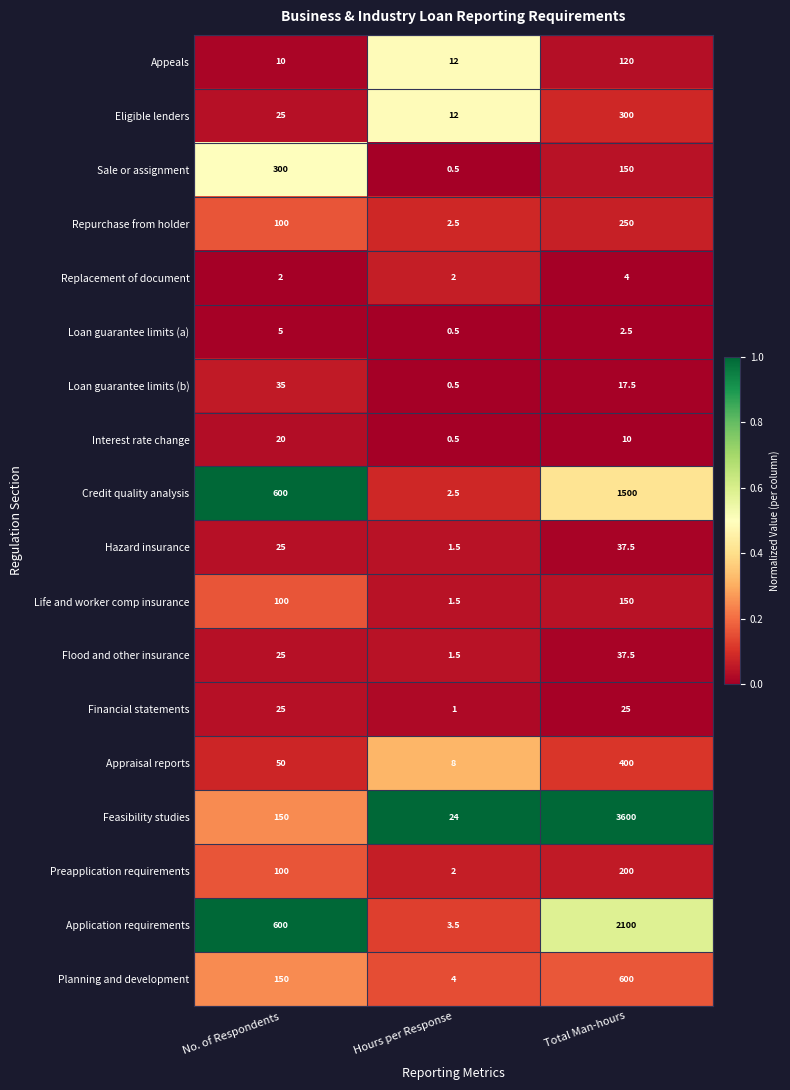

At which label is Preapplication requirements closest to 101?

No. of Respondents